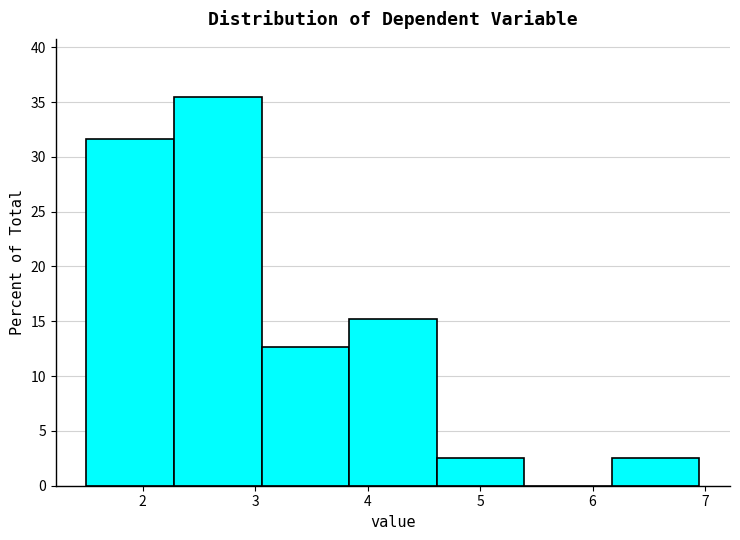

Reading left to right, list every bar in this chart as the range it spans on the x-axis followed by its height. Neither the bar edges nor the heights are printed on the chart, so give them approximately, as read against the axes.

1.5 to 2.3: 31.5
2.3 to 3.1: 35.5
3.1 to 3.8: 12.5
3.8 to 4.6: 15.0
4.6 to 5.4: 2.5
5.4 to 6.2: 0
6.2 to 7.0: 2.5